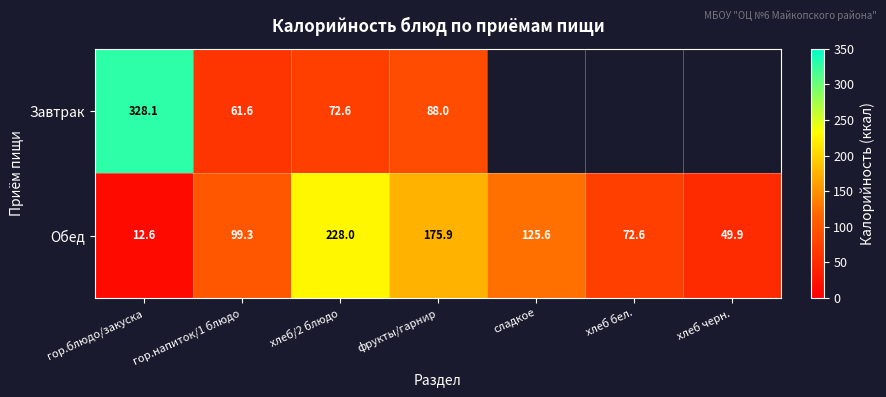

Is the value of Обед at сладкое greater than the value of Завтрак at фрукты/гарнир?

Yes